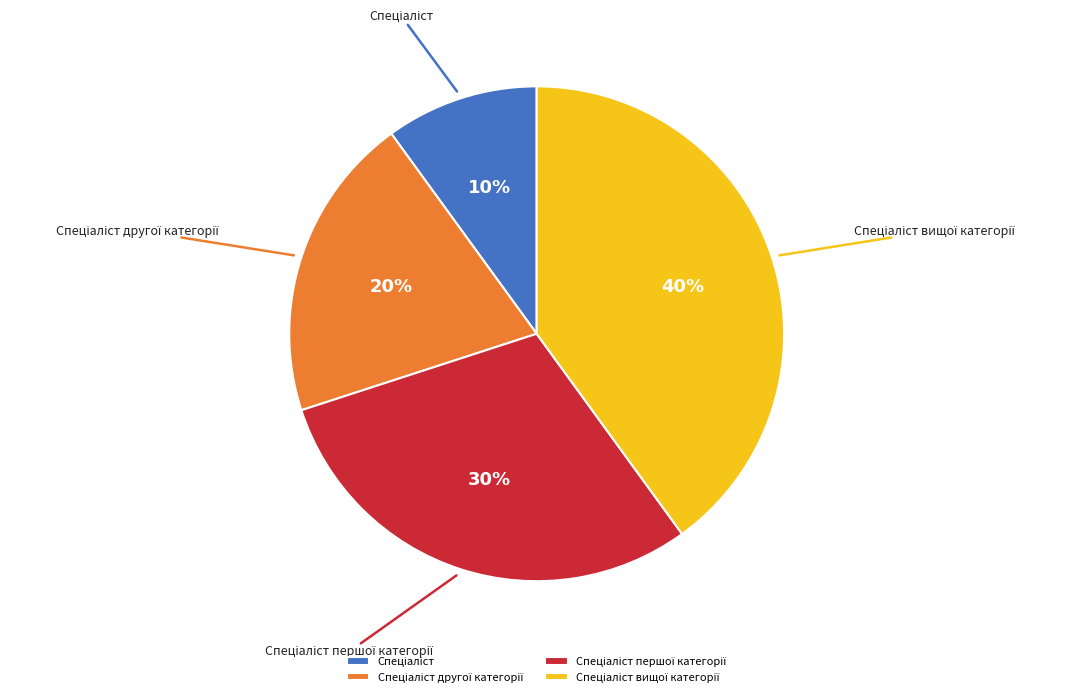

Is there any slice that represents more than half of the pie?

No